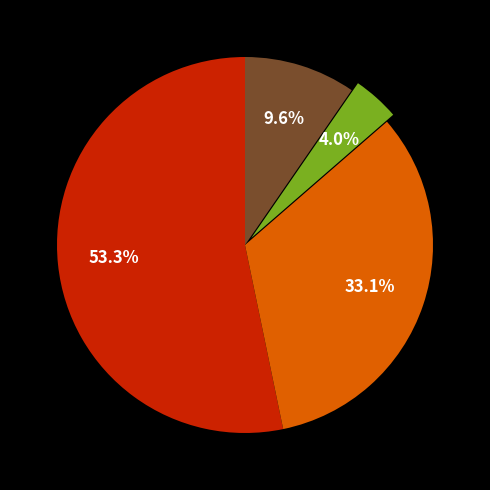

Is there a majority slice in this chart?

Yes